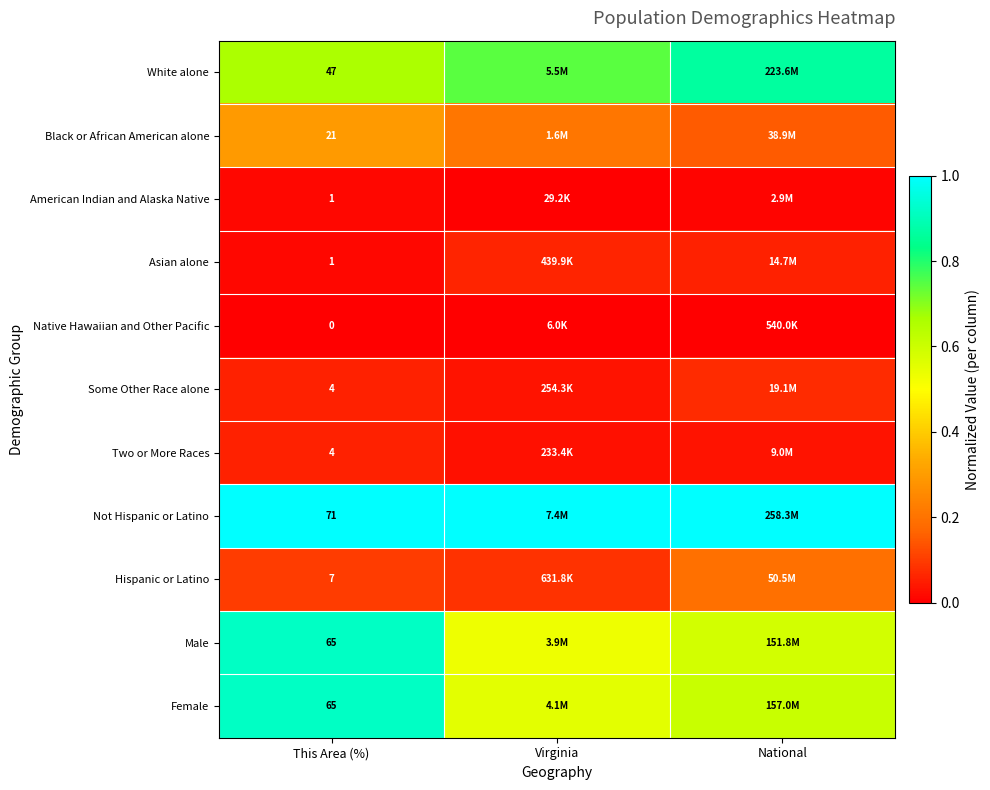

Which label corresponds to the smallest value in the chart?

This Area (%)